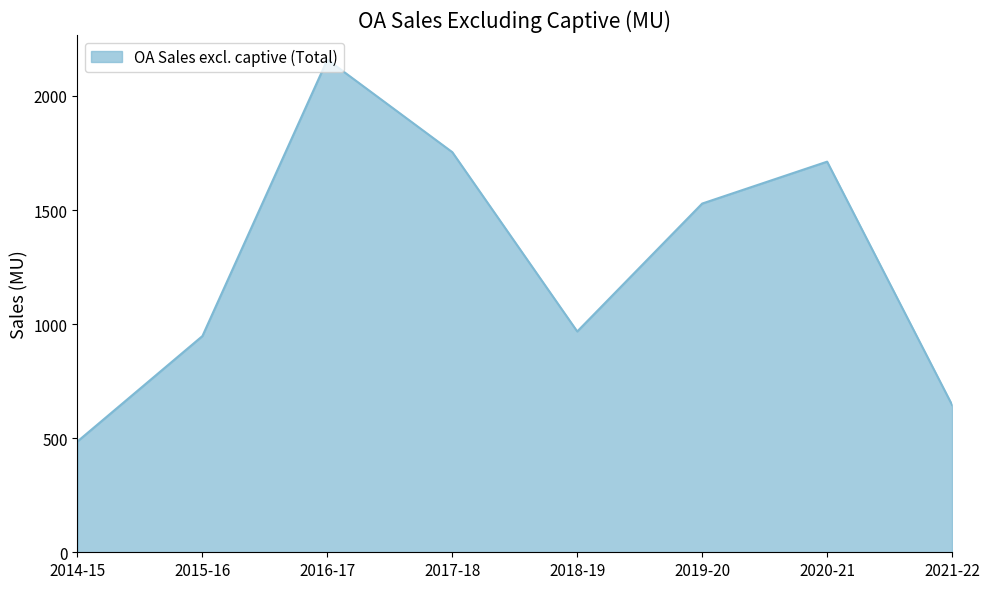

Reading left to right, extract all data points from this chart.

2014-15=485.9	2015-16=947.8	2016-17=2159.4	2017-18=1753.7	2018-19=967.9	2019-20=1528.5	2020-21=1712.2	2021-22=645.9